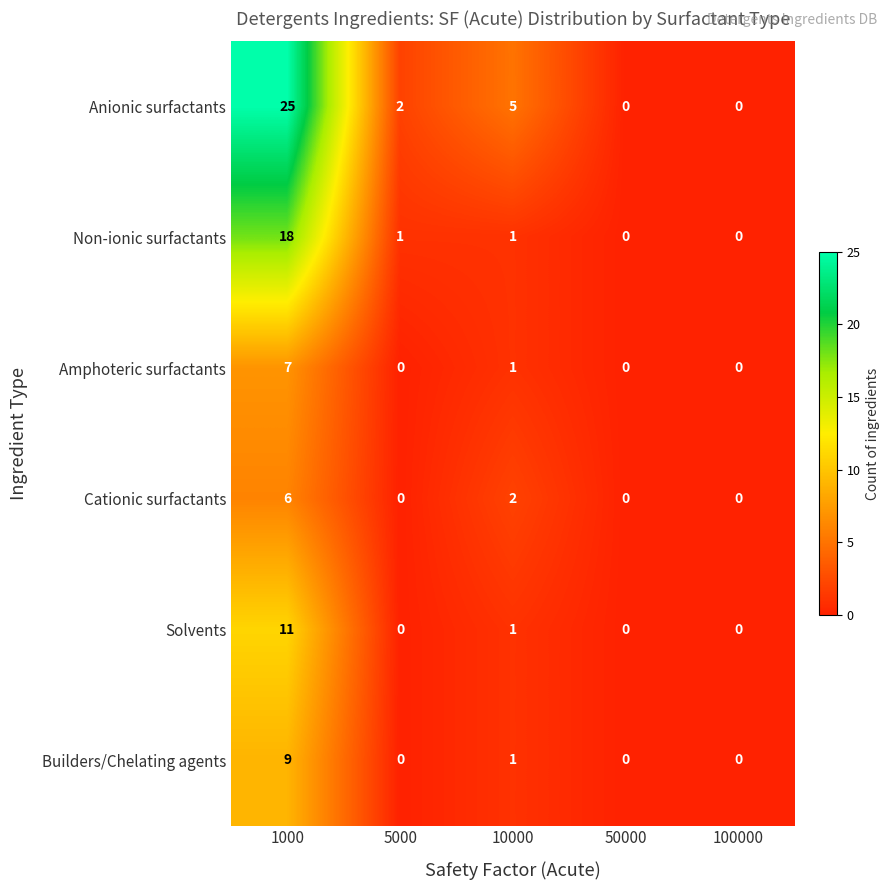

What is the maximum value for Amphoteric surfactants?

7